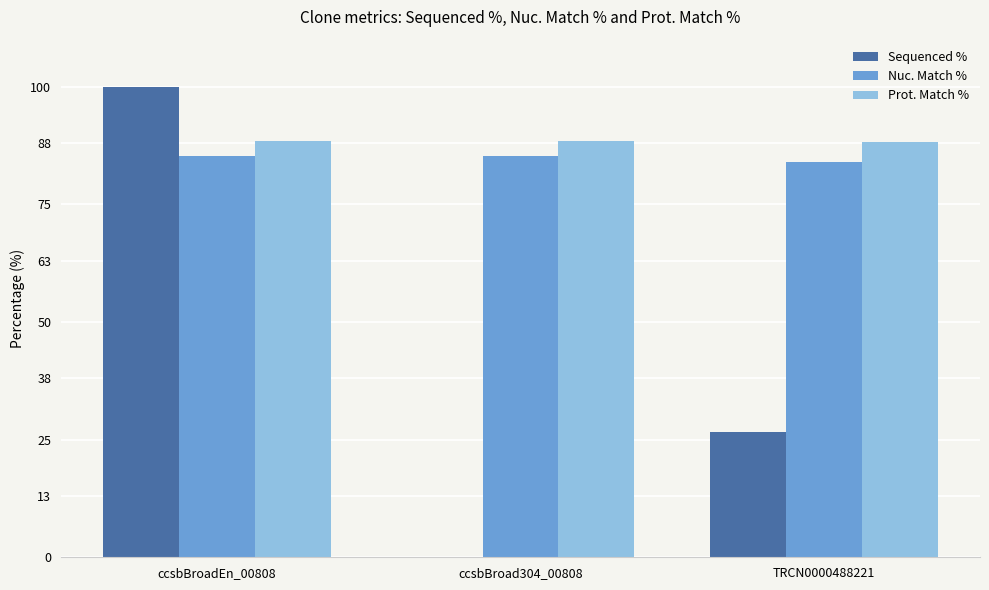

Between ccsbBroadEn_00808 and ccsbBroad304_00808, which series saw the biggest shift?

Sequenced %